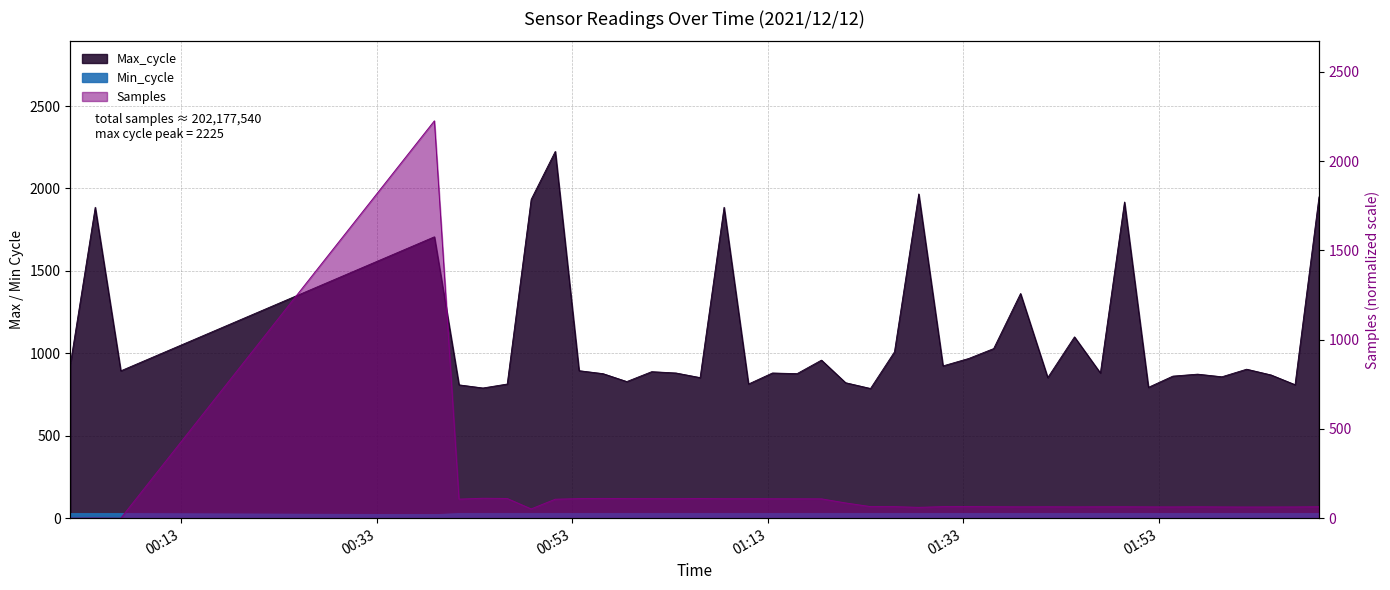

In Min_cycle, how many points are lower than both neighbors (excluding endpoints)?

1